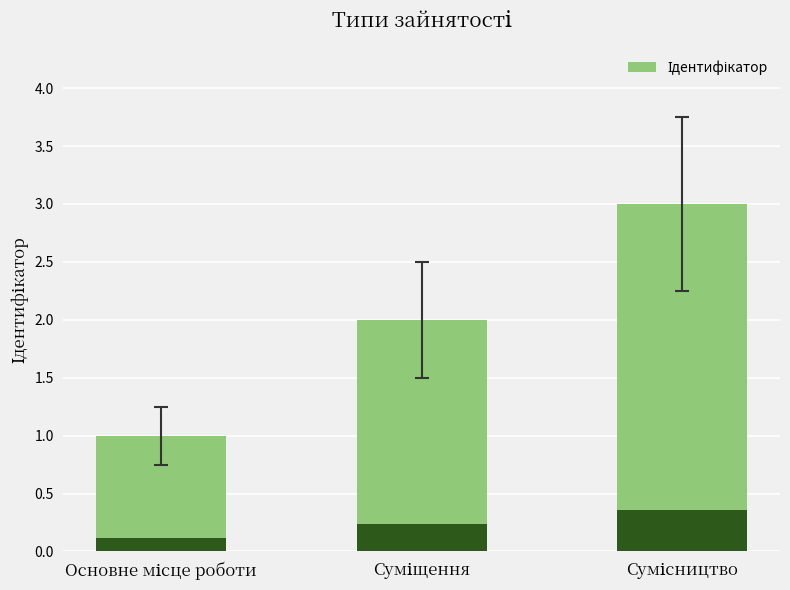

What is the label of the 2nd bar from the right?

Суміщення